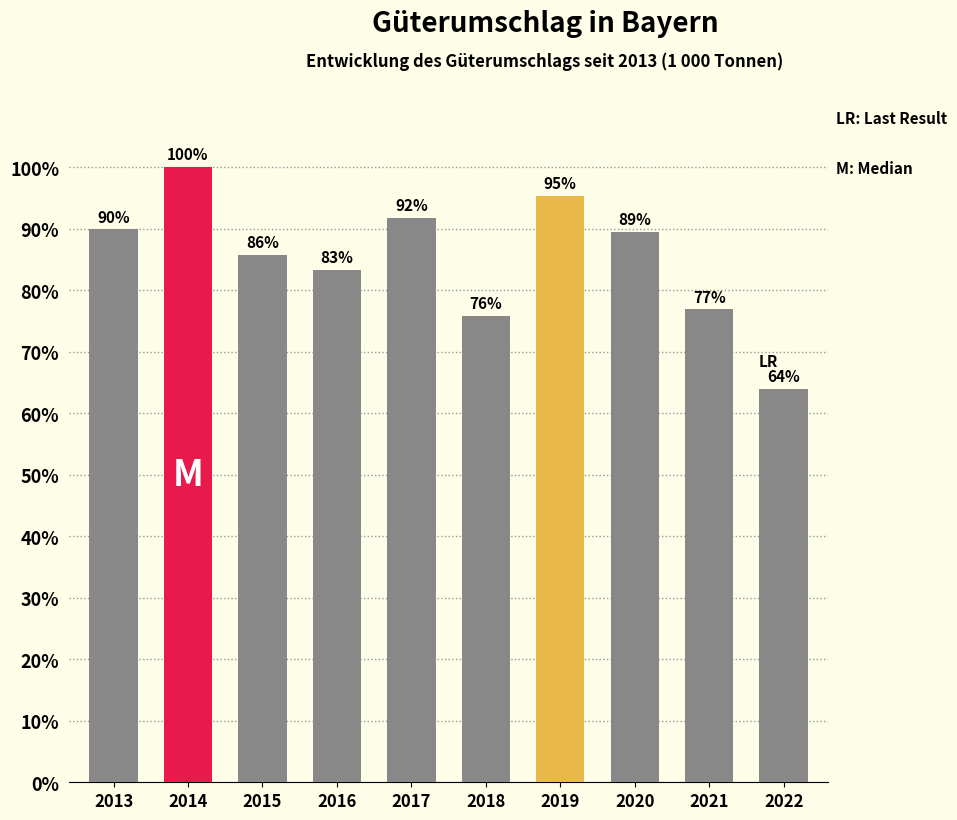

Which label corresponds to the smallest value in the chart?

2022